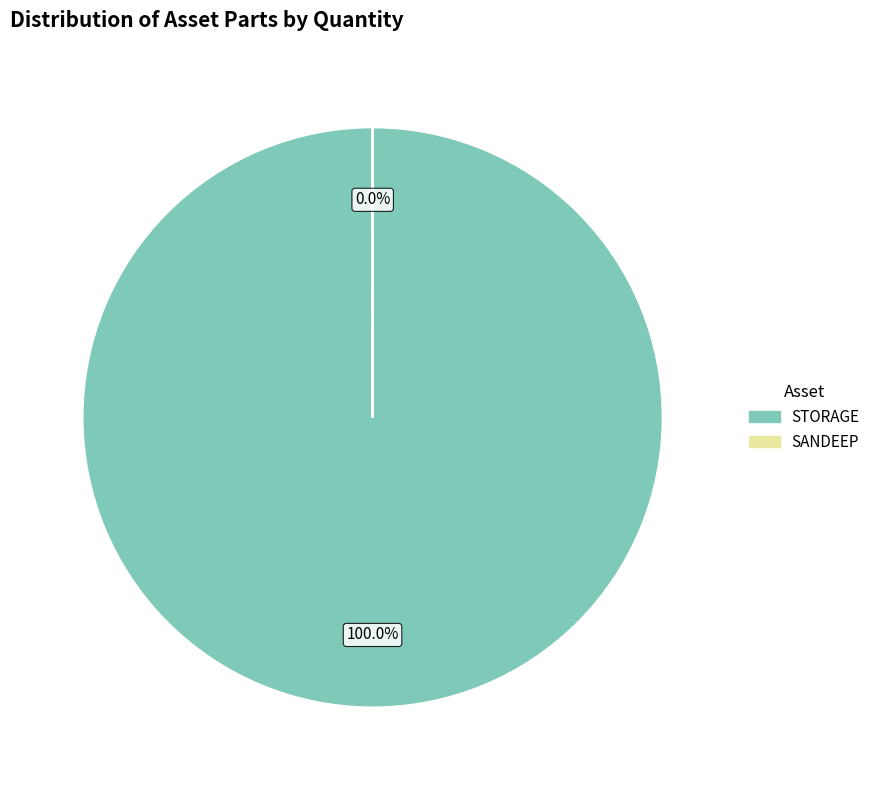

What percentage is the STORAGE slice, to the nearest percent?

100%